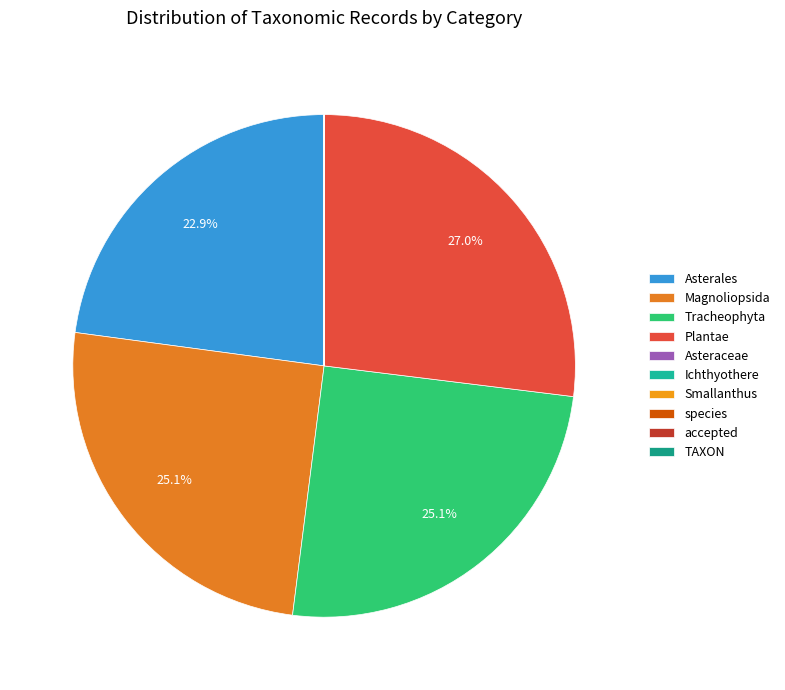

To the nearest percent, what is the difference between the largest and smallest slice percentages?

27%